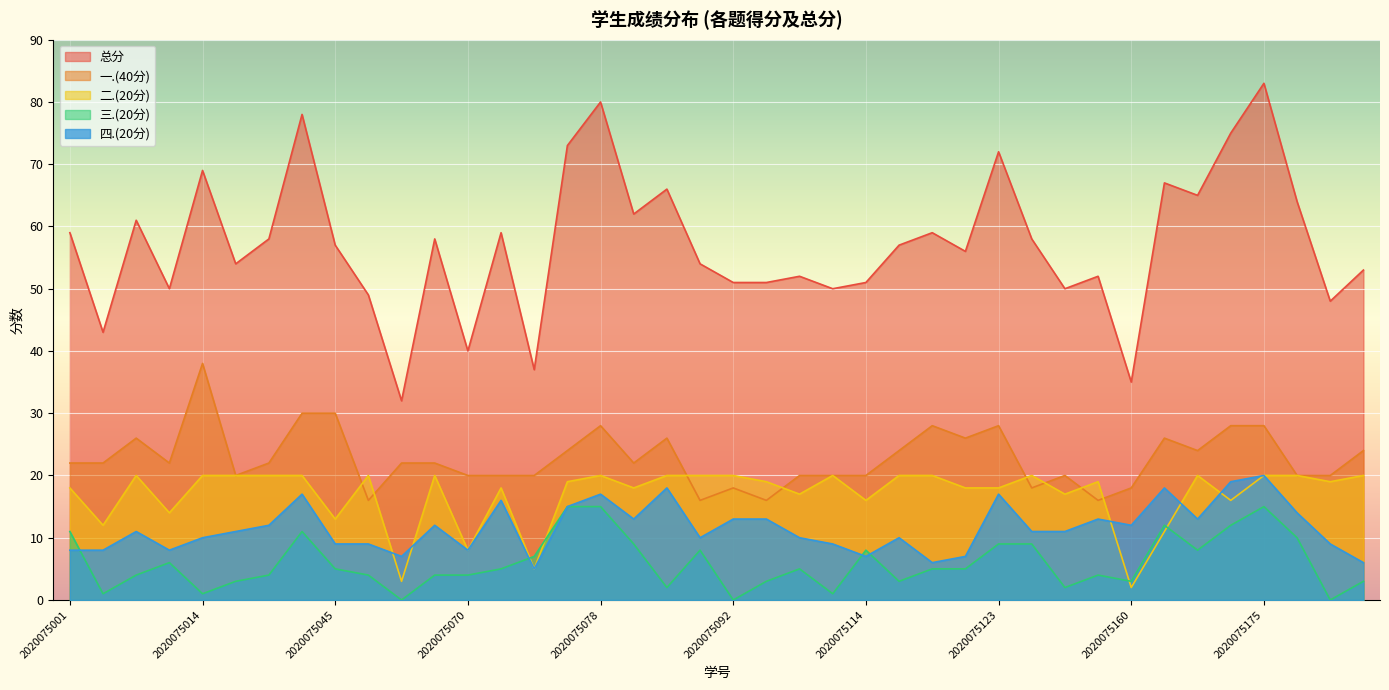

In 四.(20分), how many points are higher than both neighbors (excluding endpoints)?

11